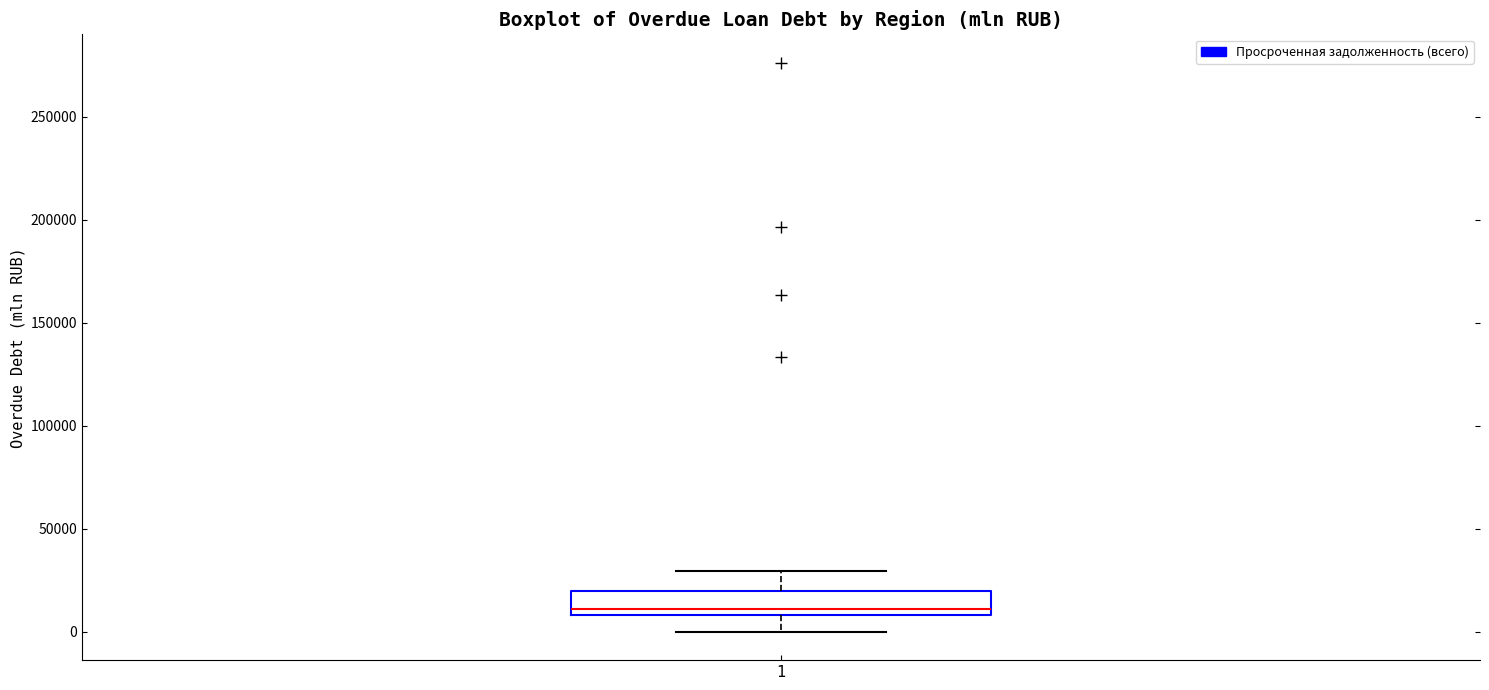

Transcribe this box plot: give where the median line is, the range the box spans, and where the two whiskers end, as read against the y-axis. The values are not printed on the chart, so give them approximately, as read against the axis.

median 10000 (just above the box's lower edge), box 10000 to 20000, whiskers 0 to 30000